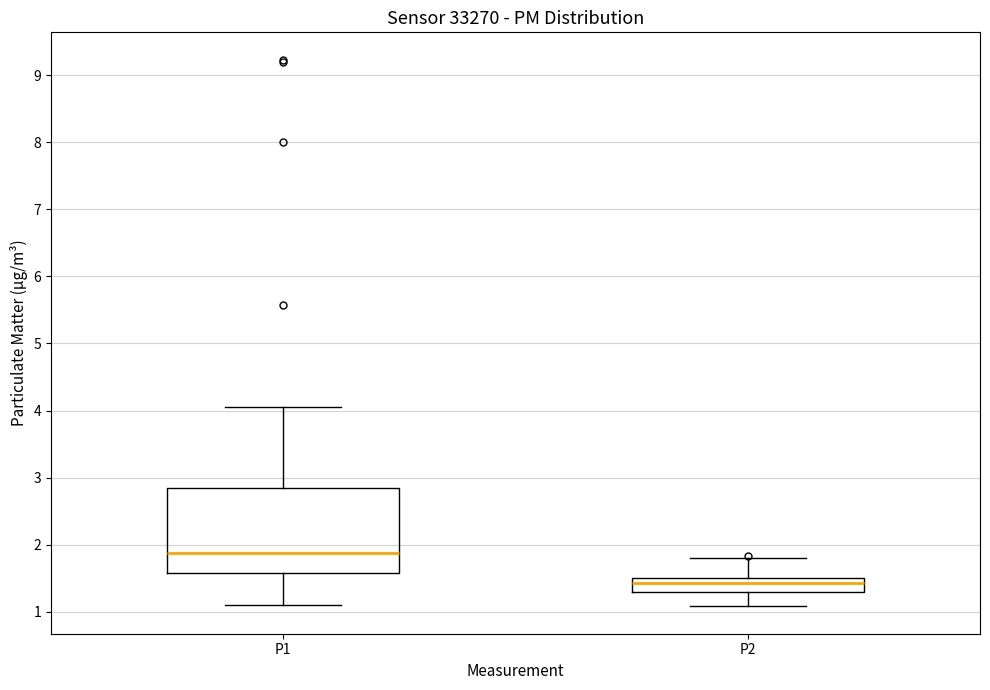

Which box is the tallest, from its lower edge to its upper edge?

P1